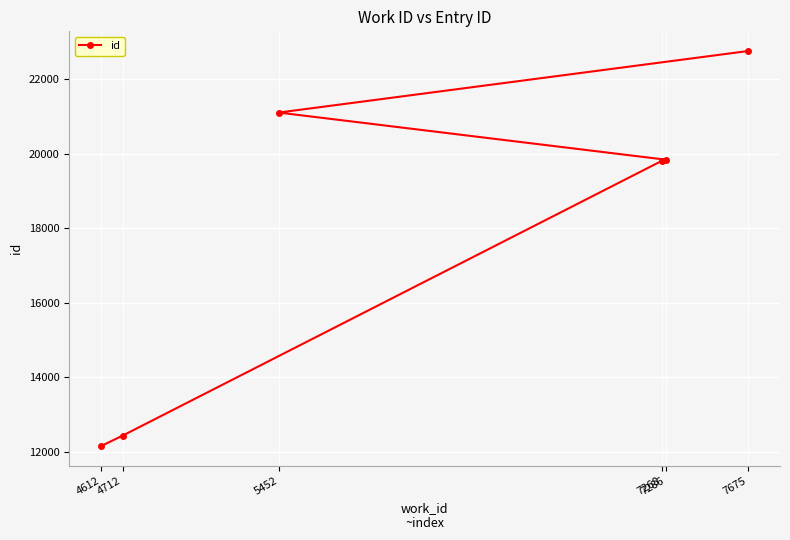

True or false: the data has more than 2 interior local peaks.

False